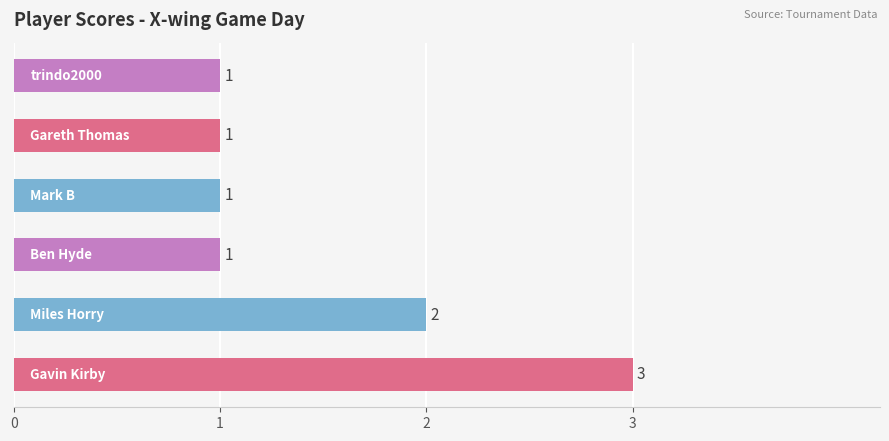

Reading bottom to top, what are all the values shown in this chart?

3	2	1	1	1	1